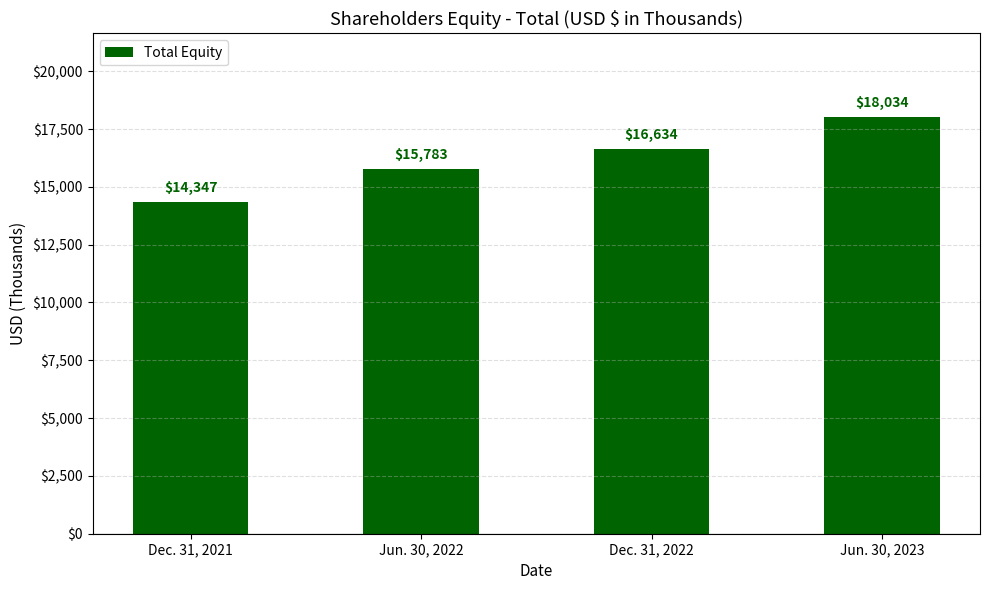

What is the smallest value displayed?

14347